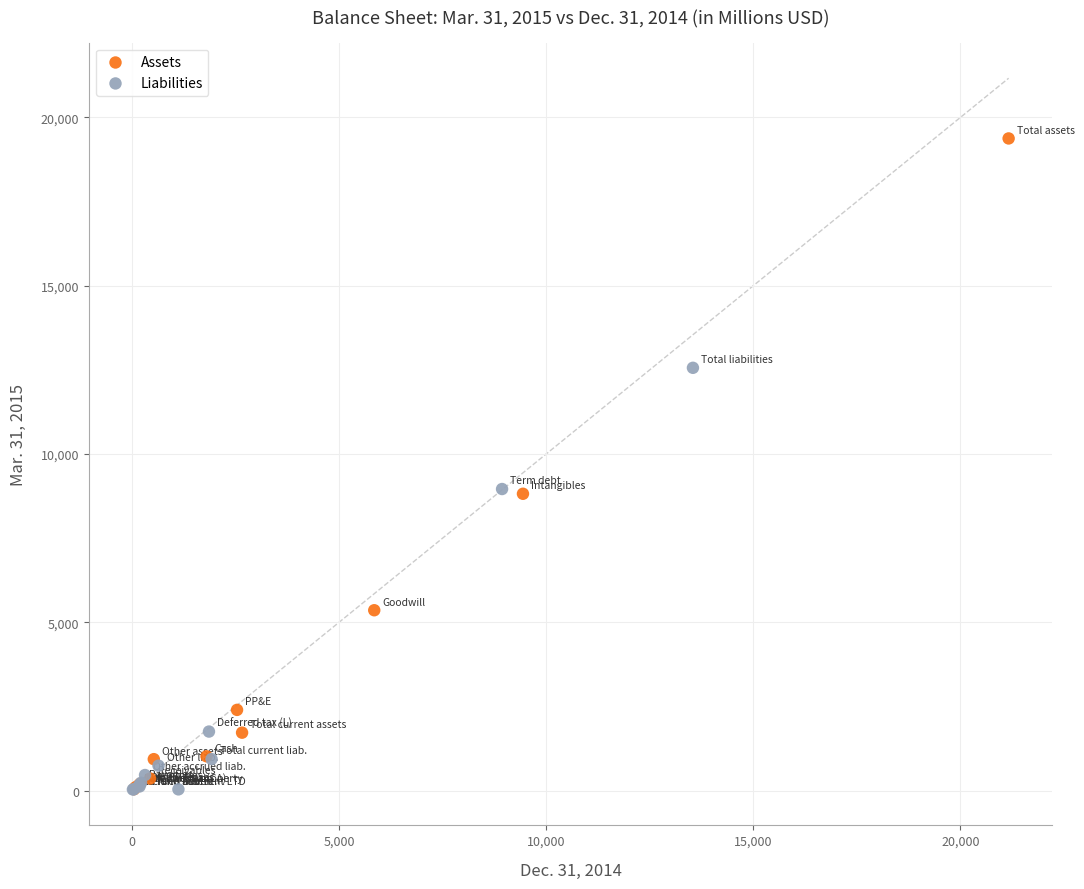

Which series has the widest spread of Y values?

Assets